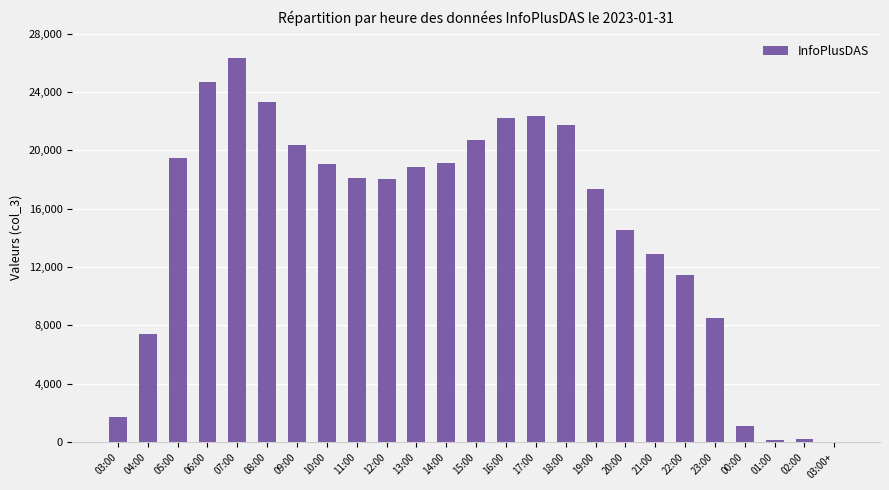

Between 17:00 and 11:00, which is larger?

17:00